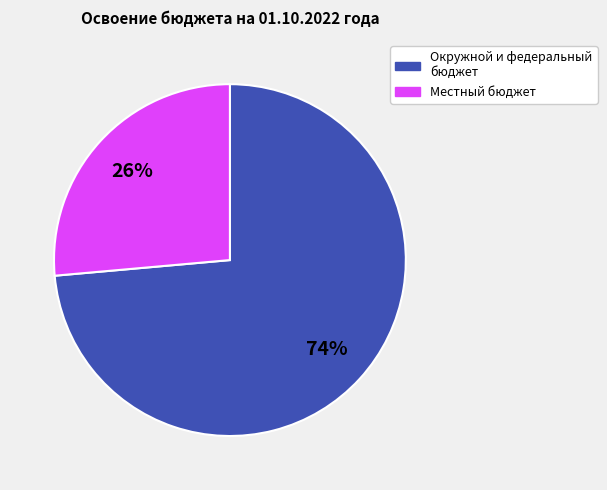

To the nearest percent, what is the average slice percentage?

50%